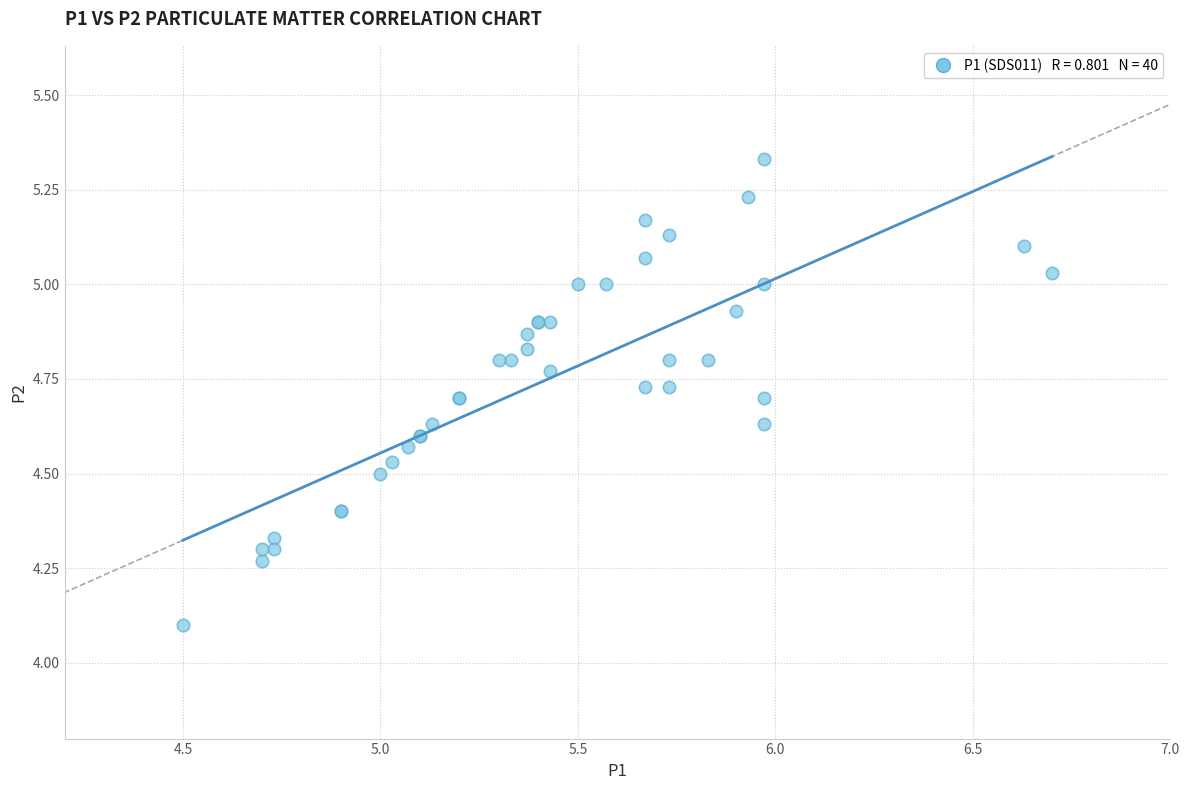

What Y value in the scatter plot is closest to 4?

4.1